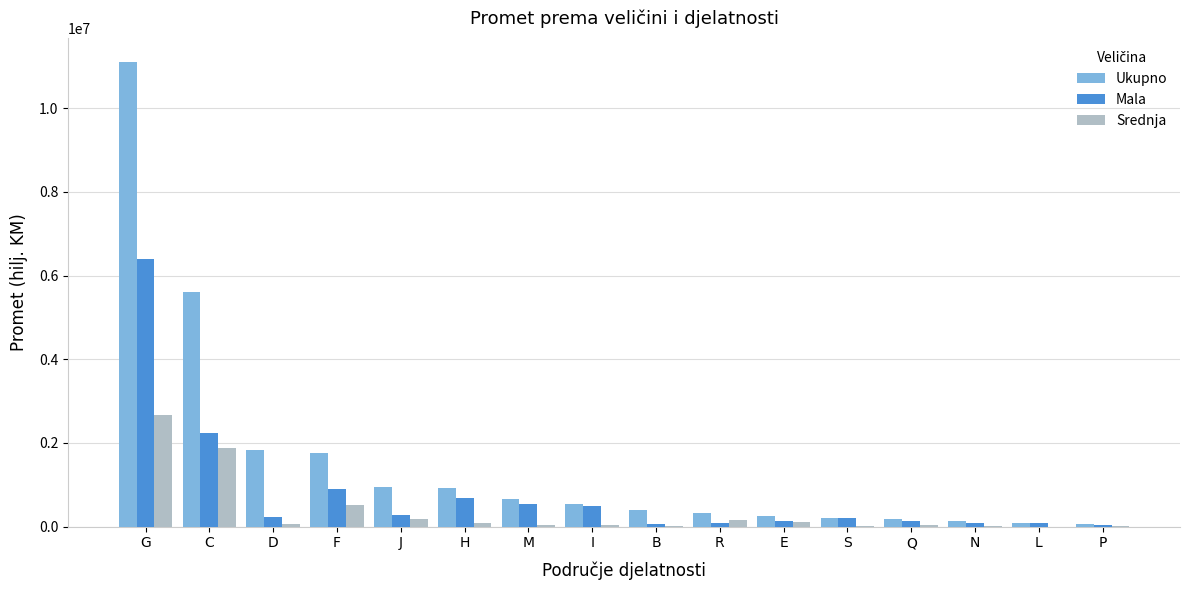

Are the bars grouped side by side (vs. stacked)?

Yes